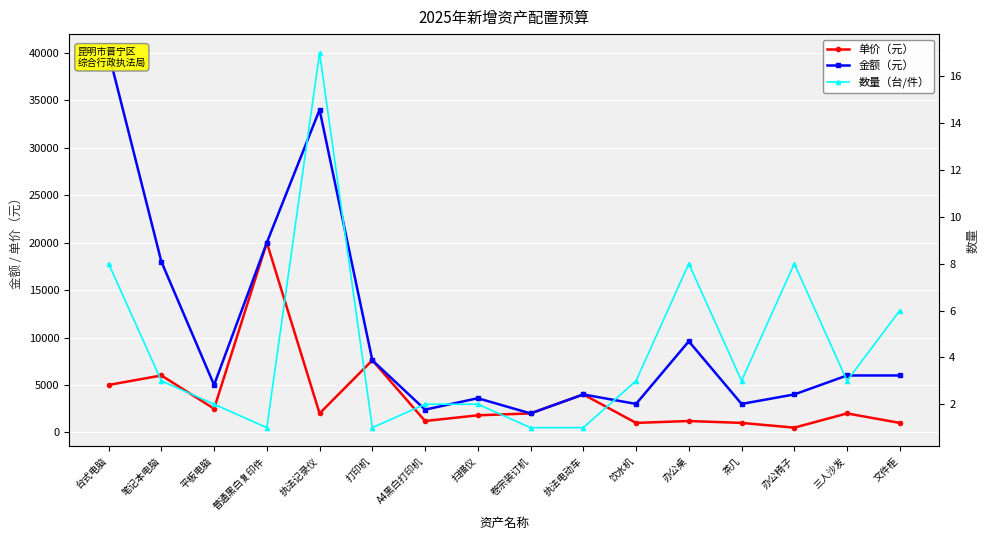

At which category does 单价（元） reach its first local peak?

笔记本电脑